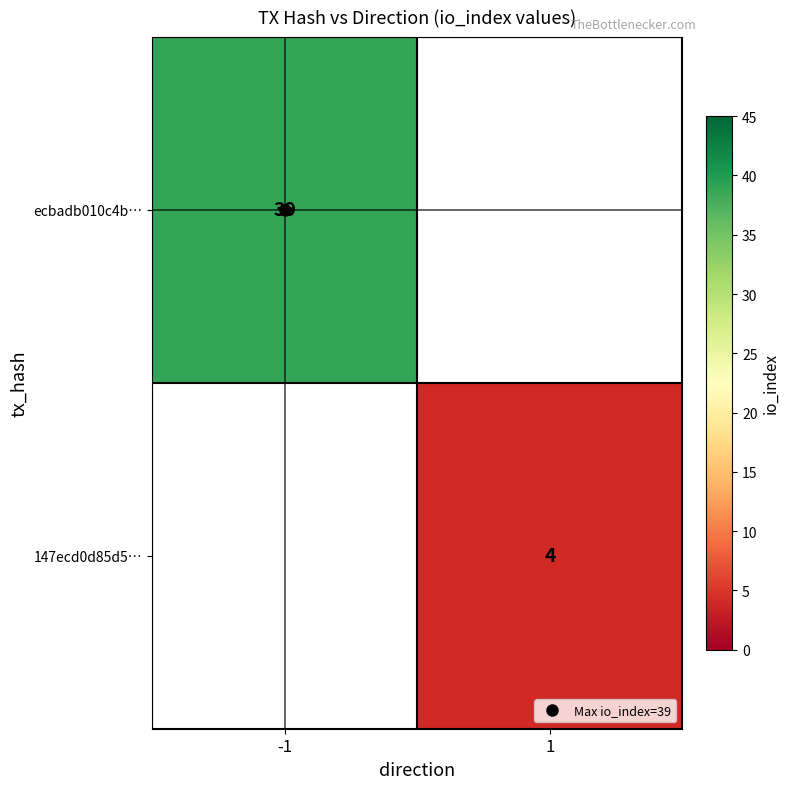

Which series has the largest range (max minus min)?

ecbadb010c4b…